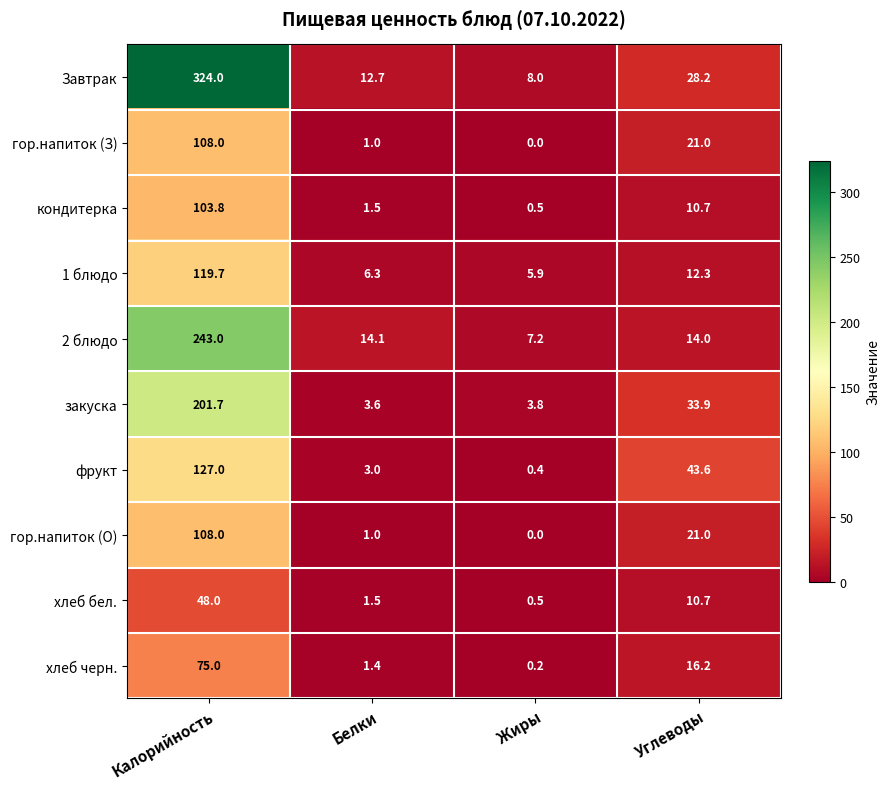

Read the 1 блюдо value at Калорийность.

119.7